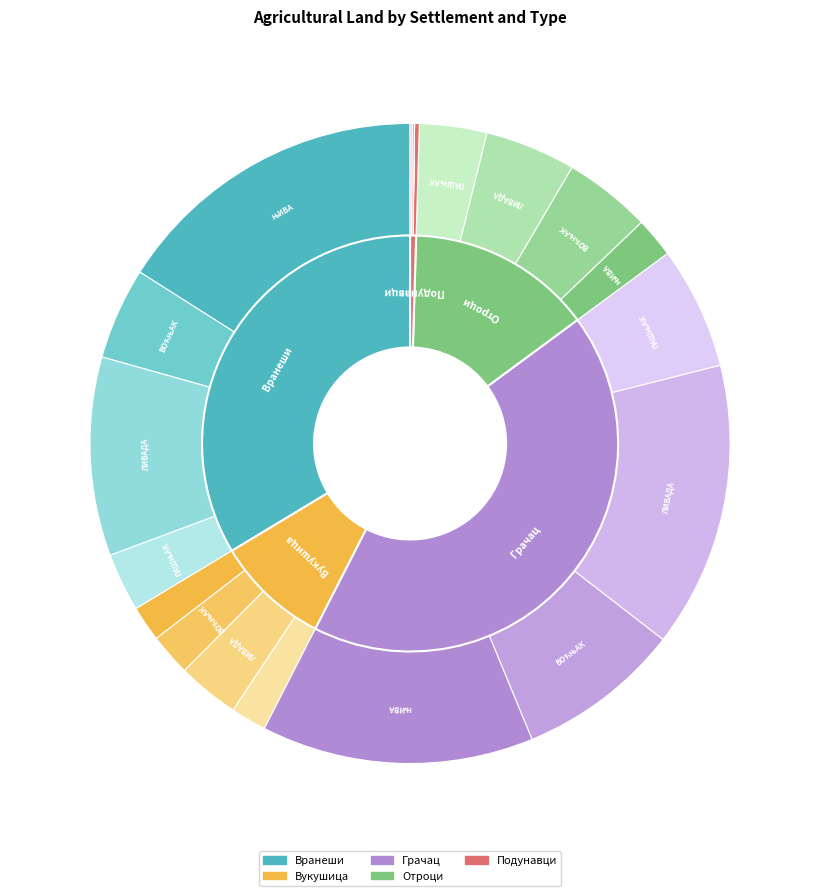

To the nearest percent, what is the difference between the Грачац and Вукушица slice percentages?

35%